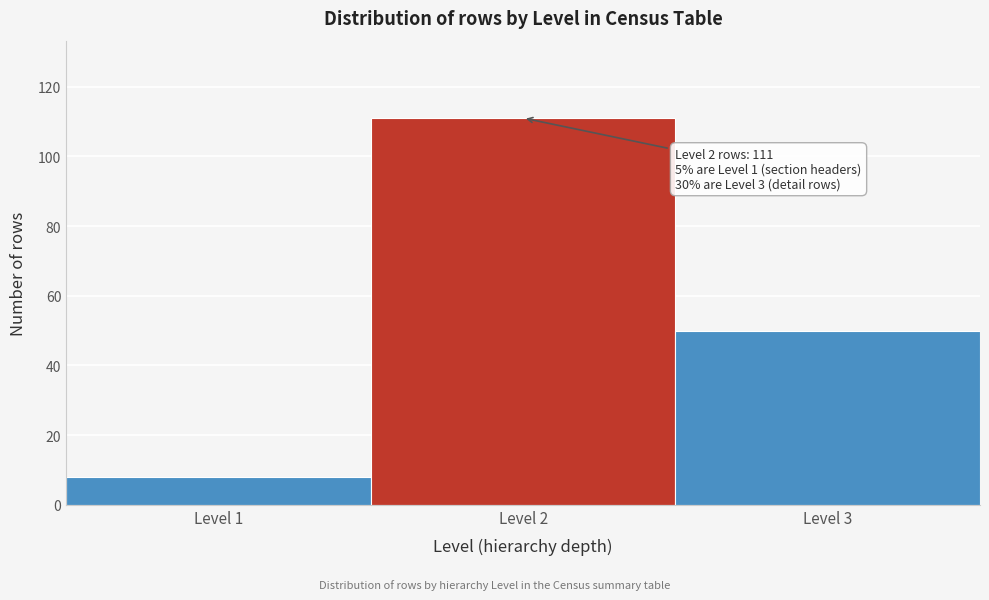

Which range on the x-axis has the tallest bar?

1.5 to 2.5